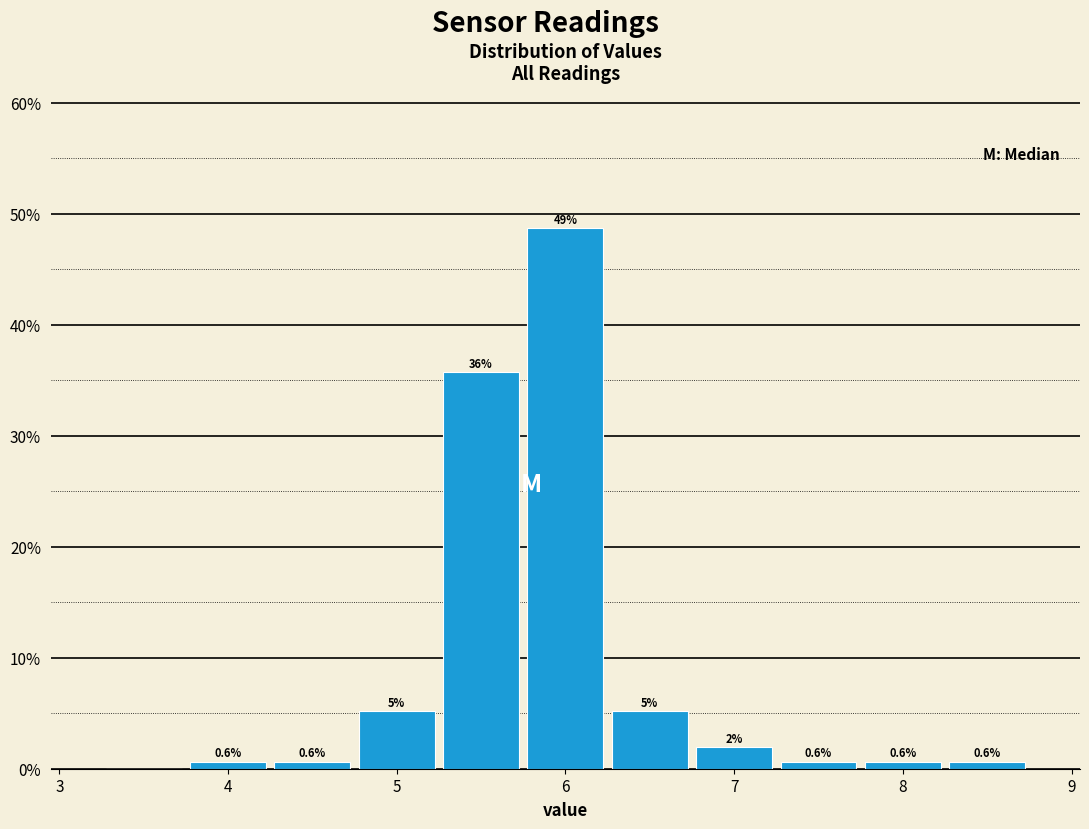

Which range on the x-axis has the tallest bar?

5.75 to 6.25